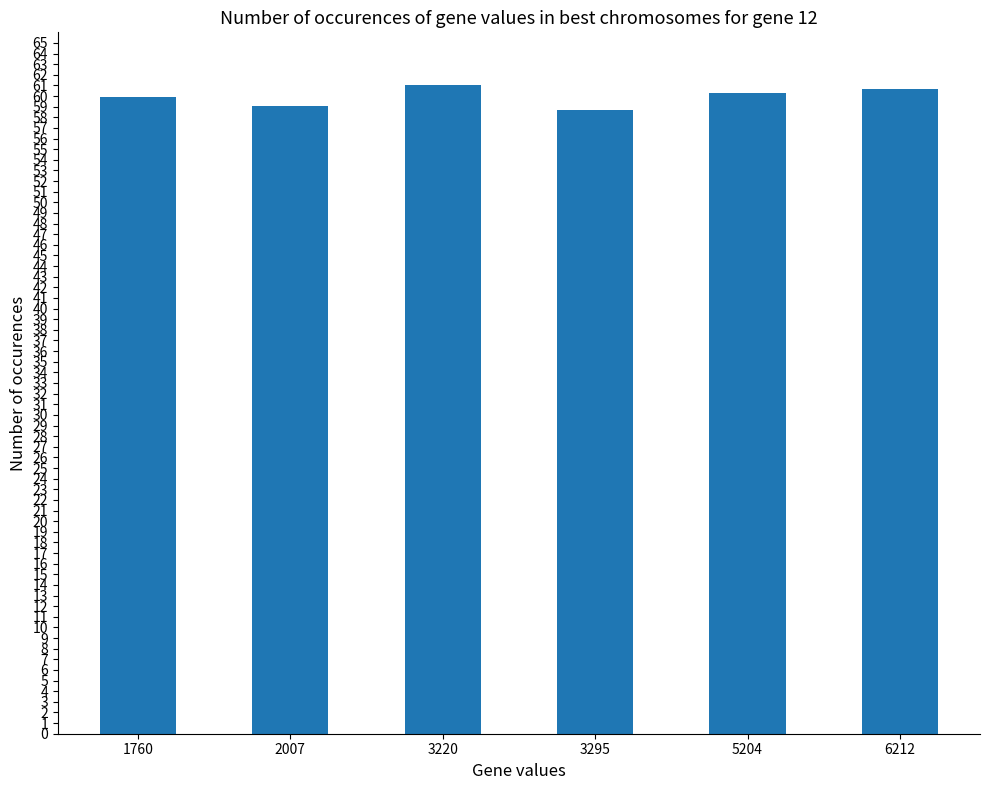

The value at 3295 is 39.5. True or false?

False